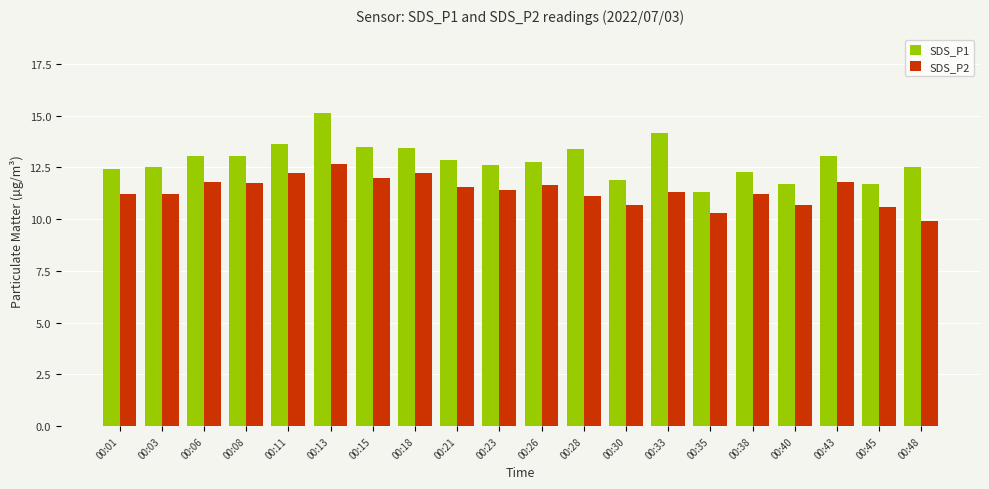

What is the greatest value displayed?

15.1